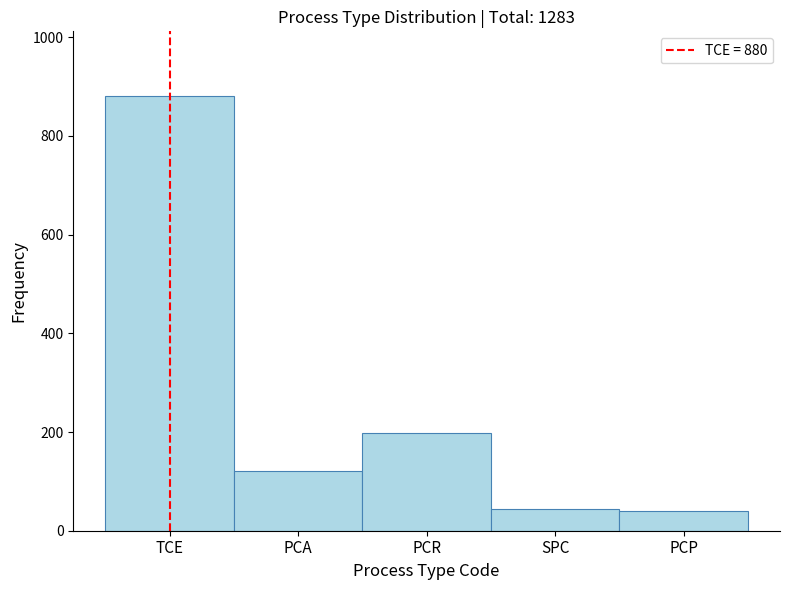

Reading right to left, transcribe all the data shown in this chart.

39	45	198	121	880